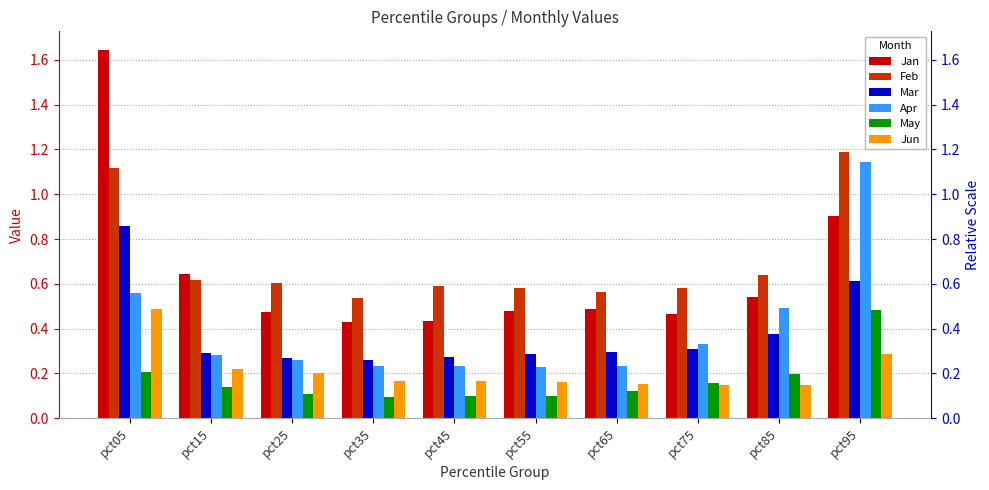

Reading right to left, extract all data points from this chart.

Jan: pct95=0.9	pct85=0.5	pct75=0.5	pct65=0.5	pct55=0.5	pct45=0.4	pct35=0.4	pct25=0.5	pct15=0.6	pct05=1.6
Feb: pct95=1.2	pct85=0.6	pct75=0.6	pct65=0.6	pct55=0.6	pct45=0.6	pct35=0.5	pct25=0.6	pct15=0.6	pct05=1.1
Mar: pct95=0.6	pct85=0.4	pct75=0.3	pct65=0.3	pct55=0.3	pct45=0.3	pct35=0.3	pct25=0.3	pct15=0.3	pct05=0.9
Apr: pct95=1.1	pct85=0.5	pct75=0.3	pct65=0.2	pct55=0.2	pct45=0.2	pct35=0.2	pct25=0.3	pct15=0.3	pct05=0.6
May: pct95=0.5	pct85=0.2	pct75=0.2	pct65=0.1	pct55=0.1	pct45=0.1	pct35=0.1	pct25=0.1	pct15=0.1	pct05=0.2
Jun: pct95=0.3	pct85=0.1	pct75=0.1	pct65=0.2	pct55=0.2	pct45=0.2	pct35=0.2	pct25=0.2	pct15=0.2	pct05=0.5